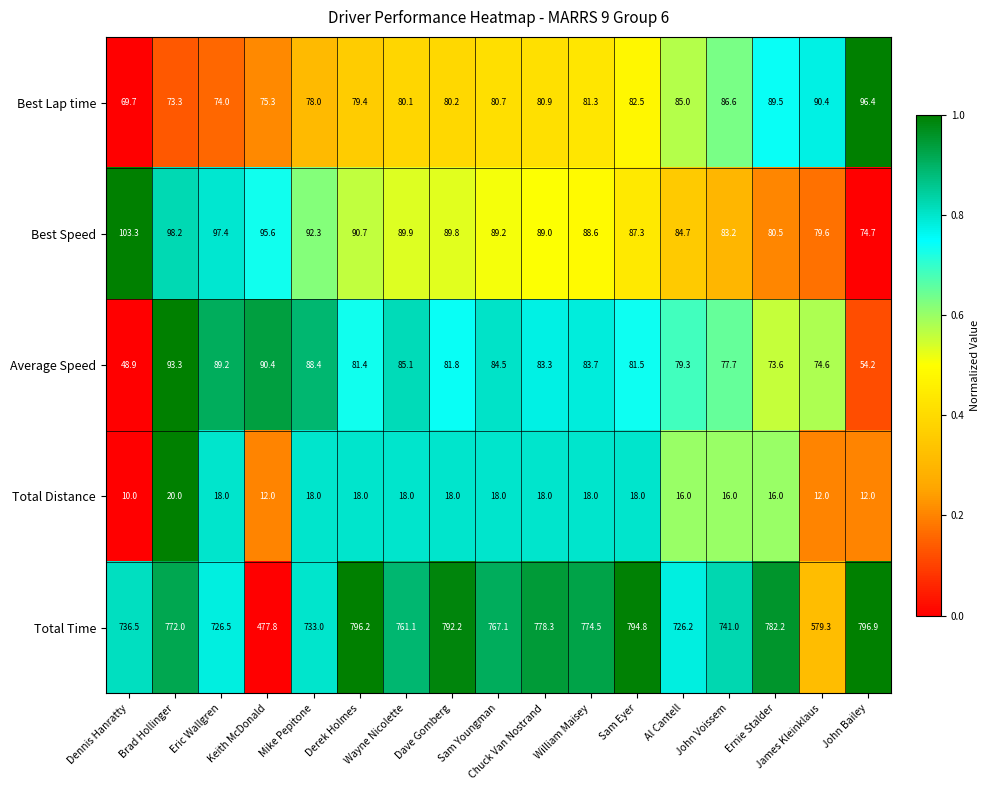

The value of Total Time at Ernie Stalder is 1188.1. True or false?

False